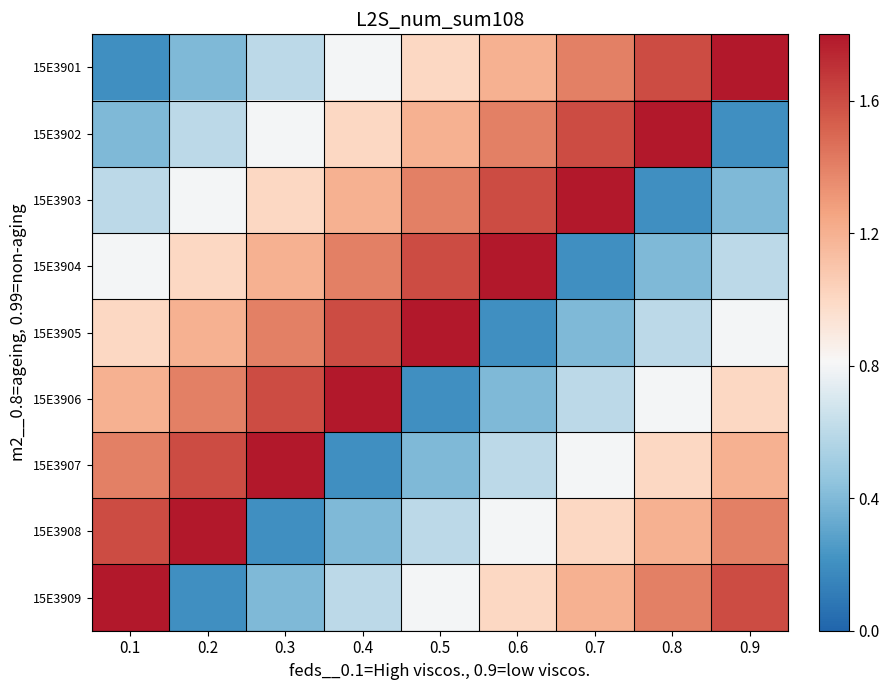

Reading right to left, extract all data points from this chart.

15E3901: 0.9=1.8	0.8=1.6	0.7=1.4	0.6=1.2	0.5=1.0	0.4=0.8	0.3=0.6	0.2=0.4	0.1=0.2
15E3902: 0.9=0.2	0.8=1.8	0.7=1.6	0.6=1.4	0.5=1.2	0.4=1.0	0.3=0.8	0.2=0.6	0.1=0.4
15E3903: 0.9=0.4	0.8=0.2	0.7=1.8	0.6=1.6	0.5=1.4	0.4=1.2	0.3=1.0	0.2=0.8	0.1=0.6
15E3904: 0.9=0.6	0.8=0.4	0.7=0.2	0.6=1.8	0.5=1.6	0.4=1.4	0.3=1.2	0.2=1.0	0.1=0.8
15E3905: 0.9=0.8	0.8=0.6	0.7=0.4	0.6=0.2	0.5=1.8	0.4=1.6	0.3=1.4	0.2=1.2	0.1=1.0
15E3906: 0.9=1.0	0.8=0.8	0.7=0.6	0.6=0.4	0.5=0.2	0.4=1.8	0.3=1.6	0.2=1.4	0.1=1.2
15E3907: 0.9=1.2	0.8=1.0	0.7=0.8	0.6=0.6	0.5=0.4	0.4=0.2	0.3=1.8	0.2=1.6	0.1=1.4
15E3908: 0.9=1.4	0.8=1.2	0.7=1.0	0.6=0.8	0.5=0.6	0.4=0.4	0.3=0.2	0.2=1.8	0.1=1.6
15E3909: 0.9=1.6	0.8=1.4	0.7=1.2	0.6=1.0	0.5=0.8	0.4=0.6	0.3=0.4	0.2=0.2	0.1=1.8